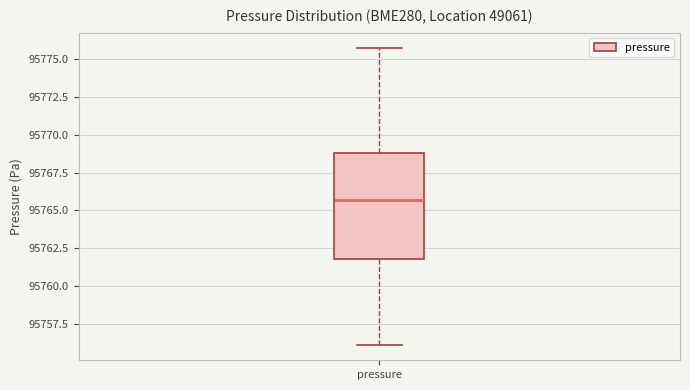

Transcribe this box plot: give where the median line is, the range the box spans, and where the two whiskers end, as read against the y-axis. The values are not printed on the chart, so give them approximately, as read against the axis.

median 95765.5, box 95762.0 to 95769.0, whiskers 95756.0 to 95776.0